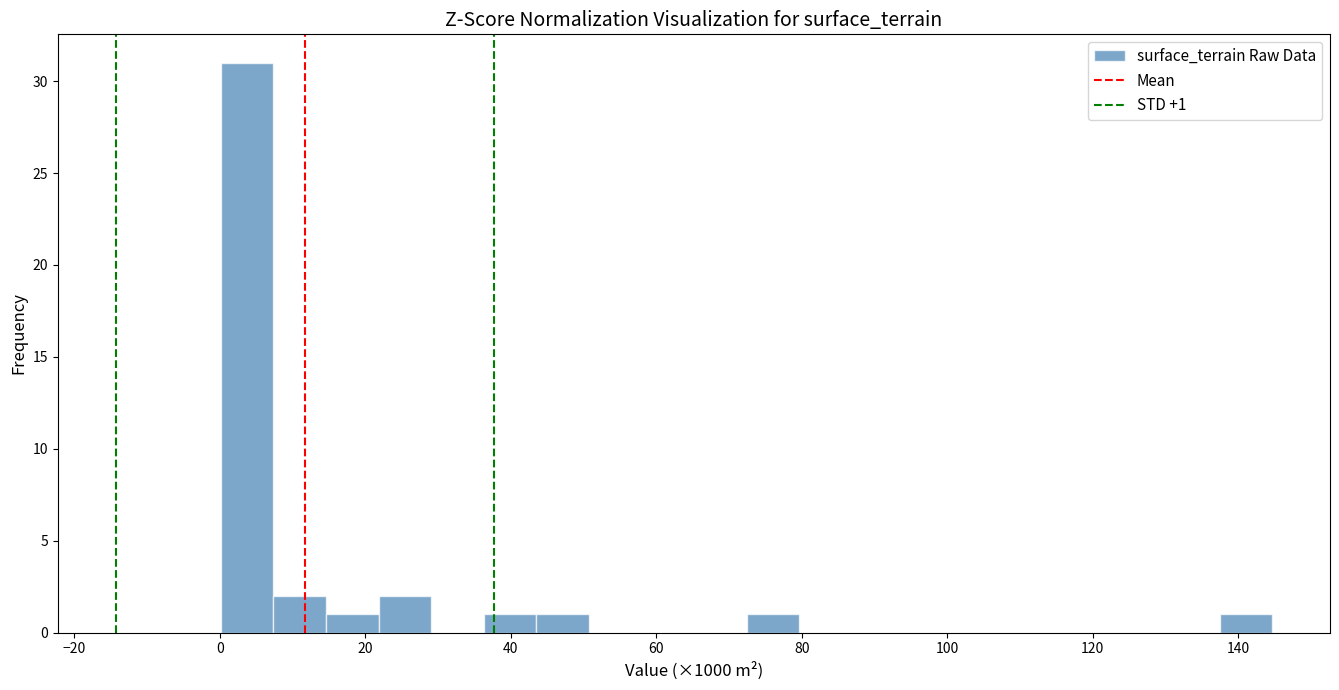

Around what value on the x-axis is the tallest bar? Give the approximate position of its centre, as read against the axis.

4